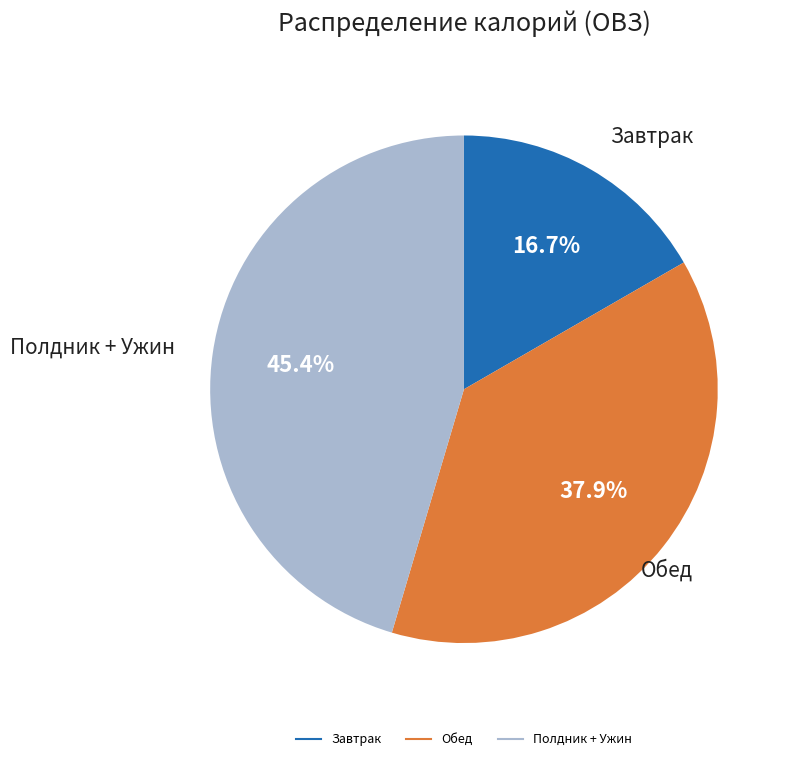

Is there any slice that represents more than half of the pie?

No